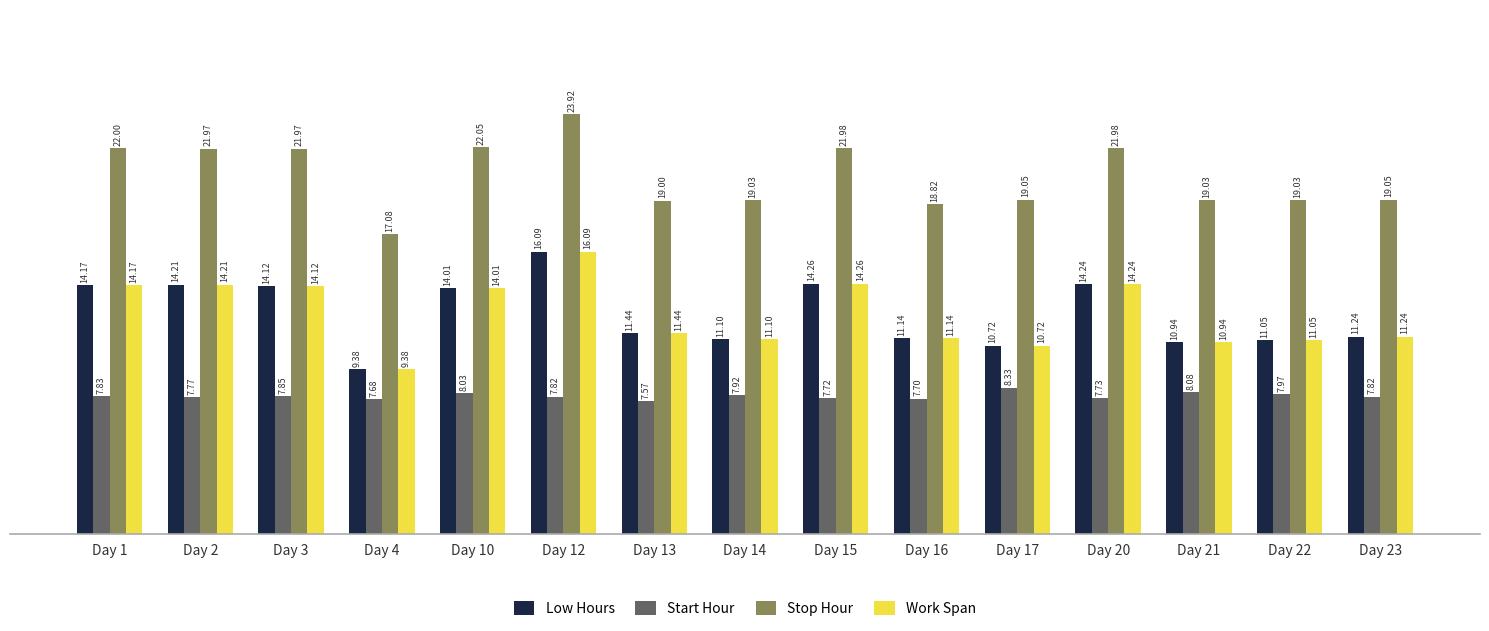

What is the difference between the highest and lowest values at Day 16?

11.1